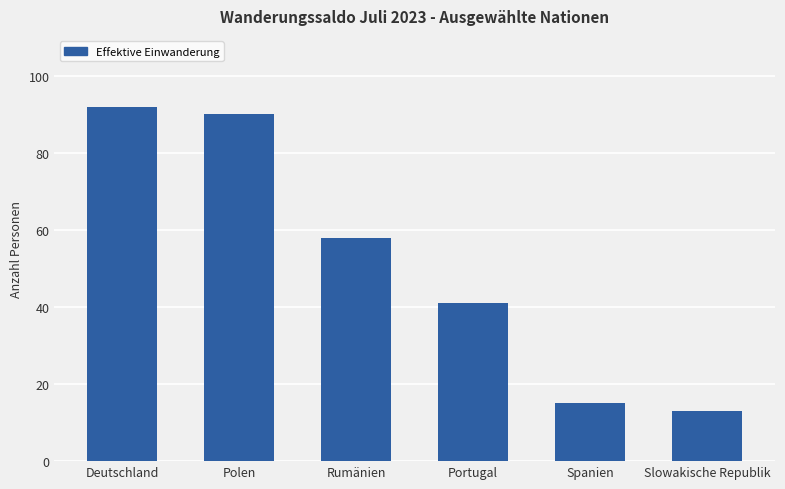

Is it true that the value at Polen is 36?

False